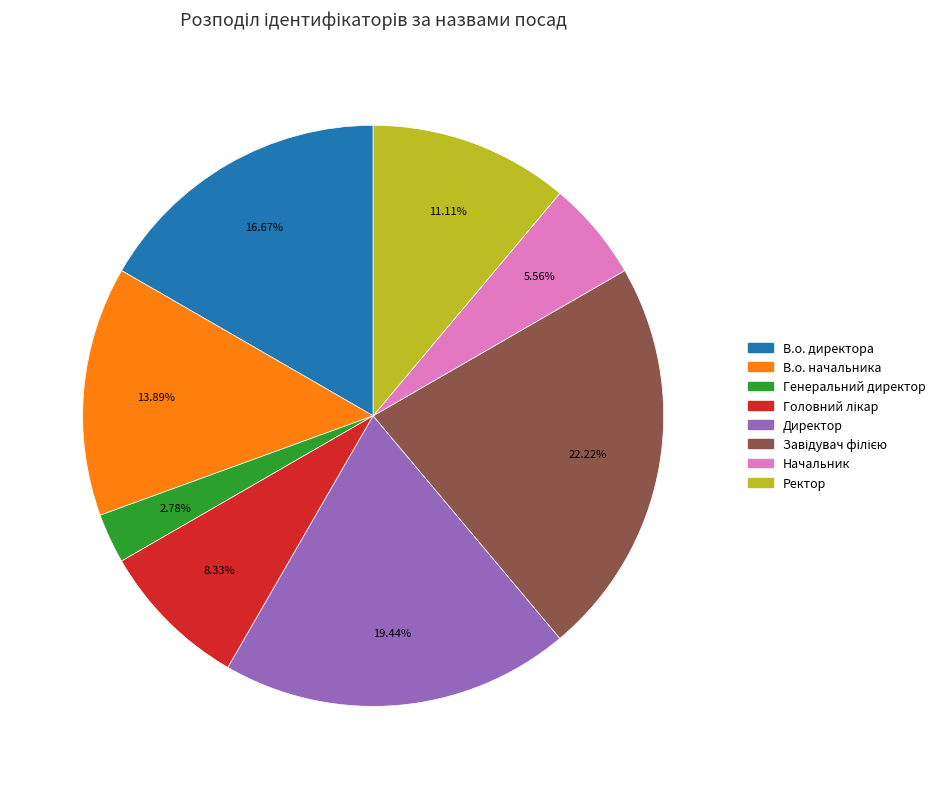

True or false: В.о. начальника accounts for 1% of the total.

False